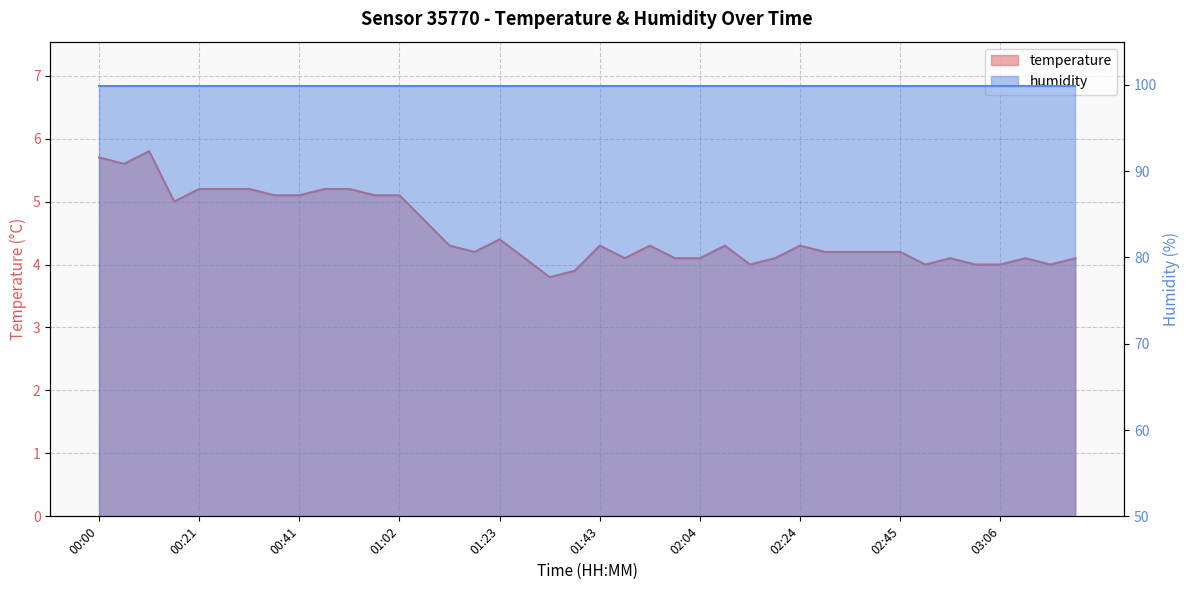

What is the sum of all values?

180.6